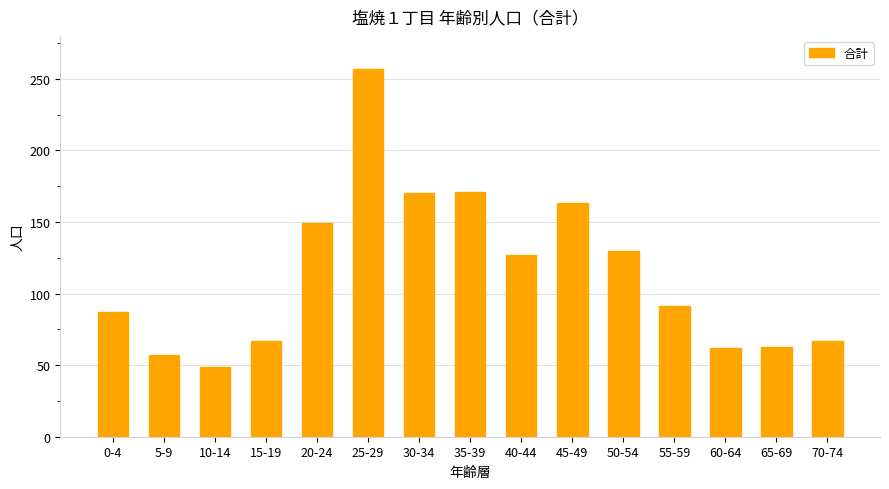

Read the value at 25-29, to the nearest 5.

255